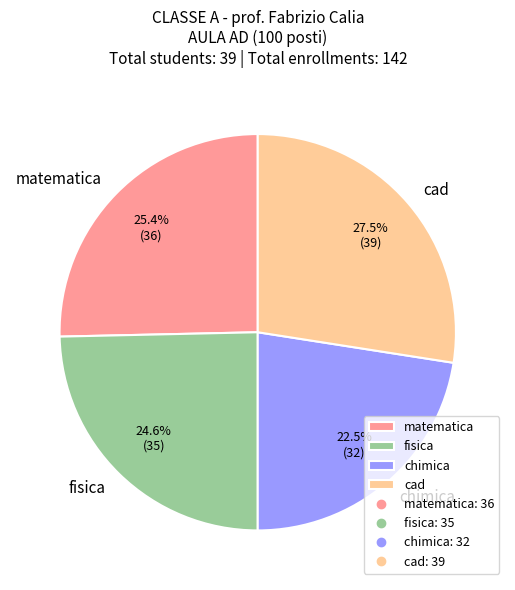

True or false: cad accounts for 43% of the total.

False